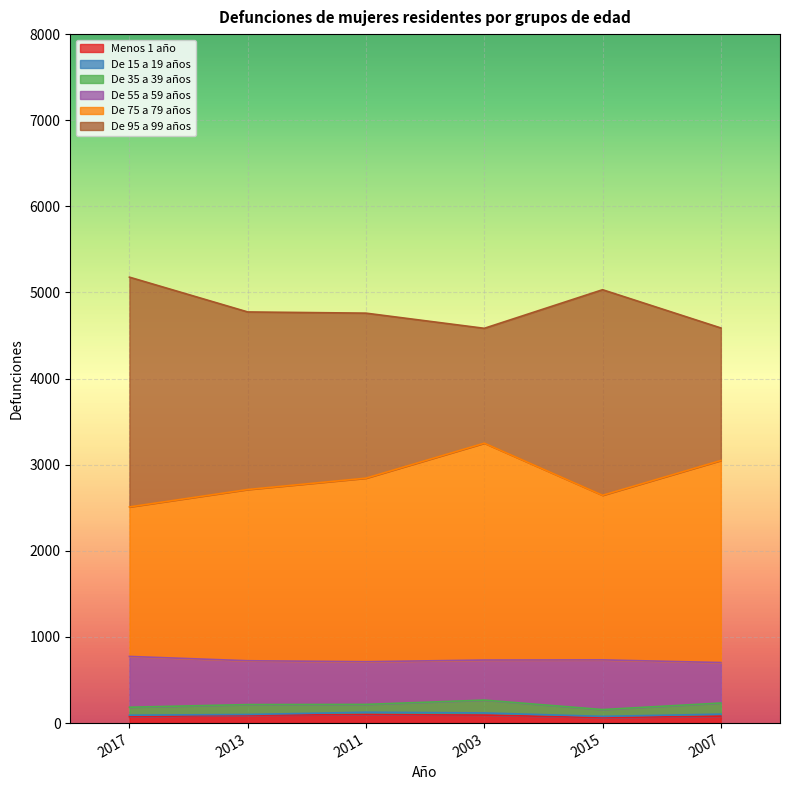

Does the chart display data point markers on the line(s)?

No